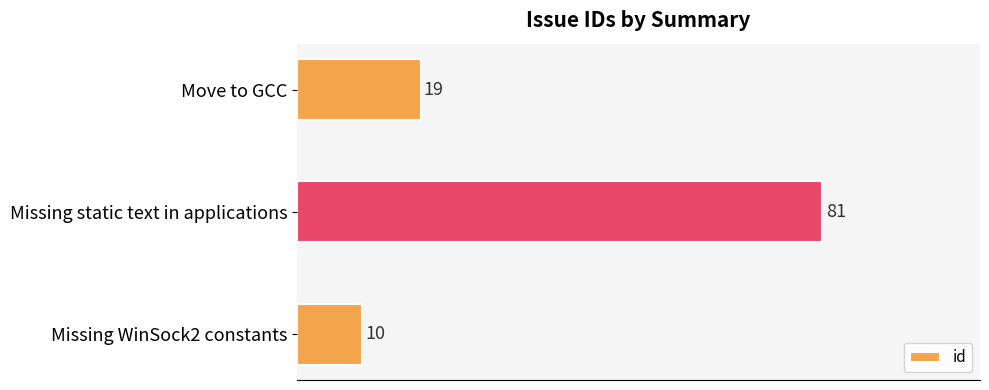

Count the number of data series in this chart.

1